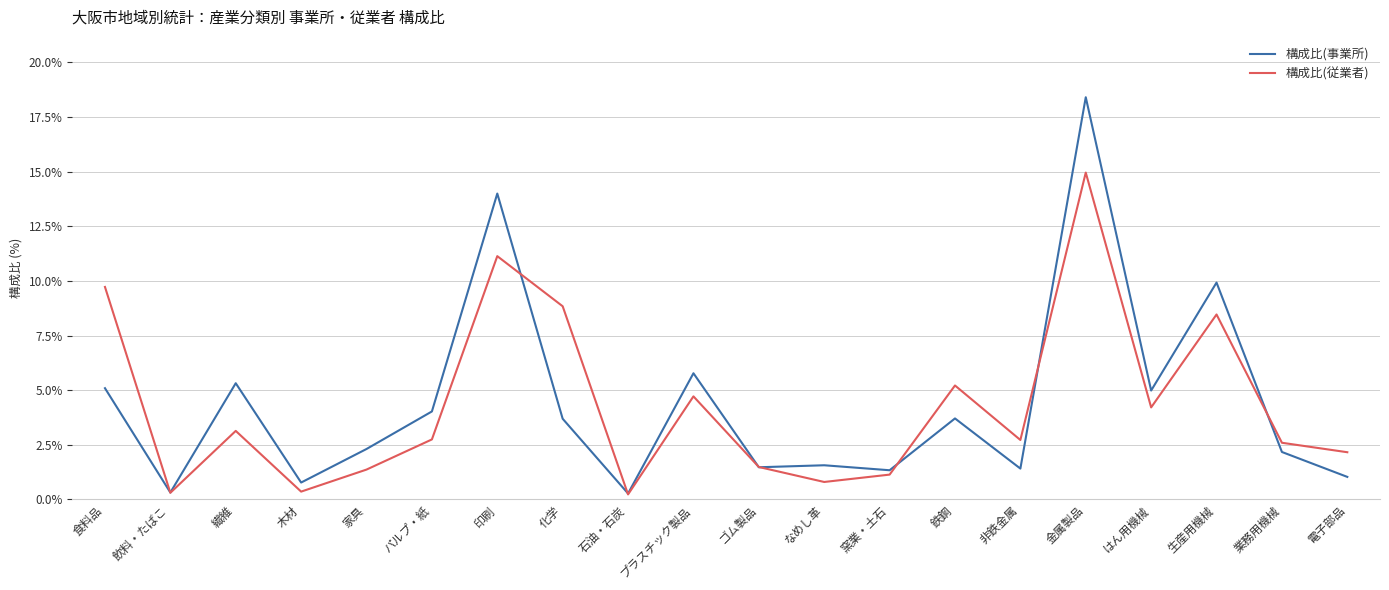

Which series ends up on top after the final intersection of 構成比(事業所) and 構成比(従業者)?

構成比(従業者)